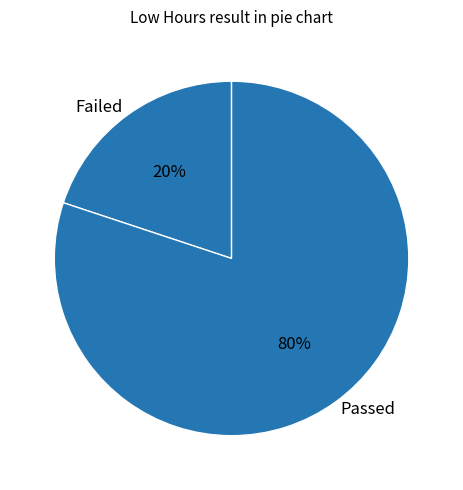

Count the number of slices in the pie.

2